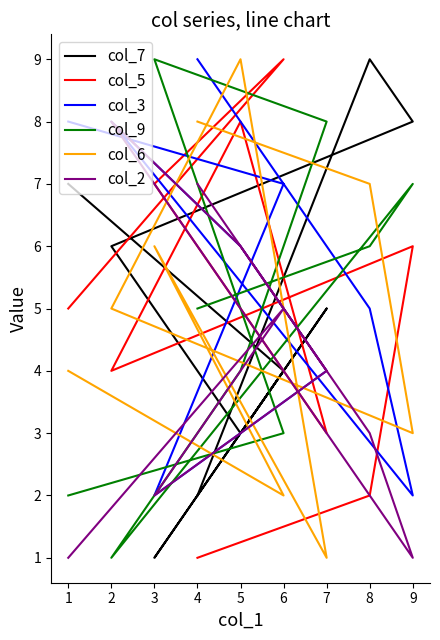

What are all the series names shown in the legend?

col_7, col_5, col_3, col_9, col_6, col_2